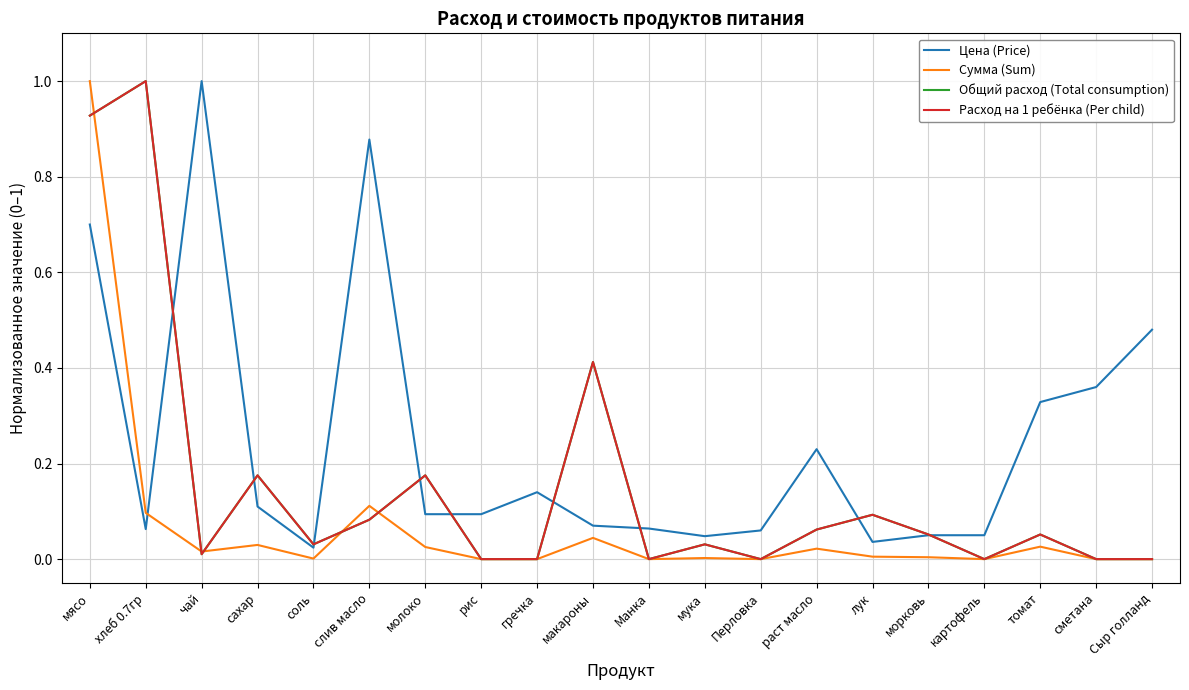

What is the difference between the Общий расход (Total consumption) values at сахар and лук?

0.1